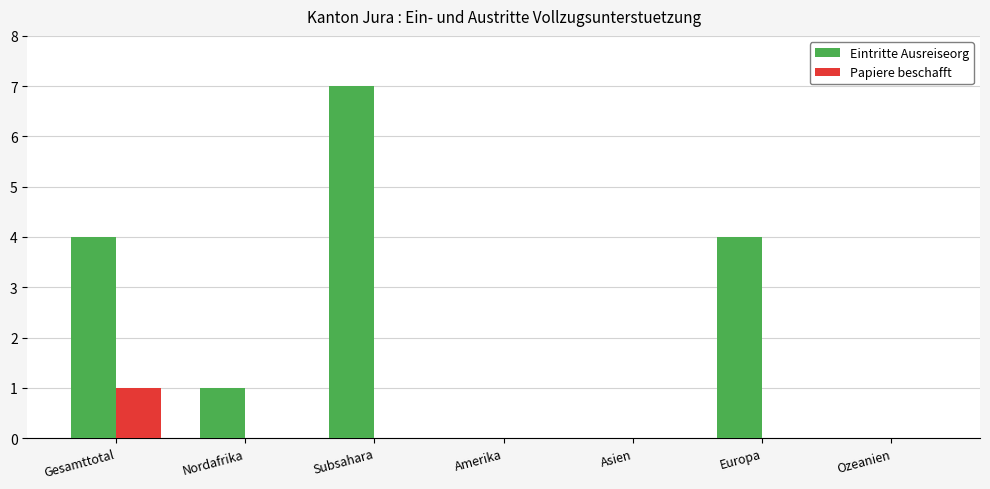

Which series has the largest total across all categories?

Eintritte Ausreiseorg